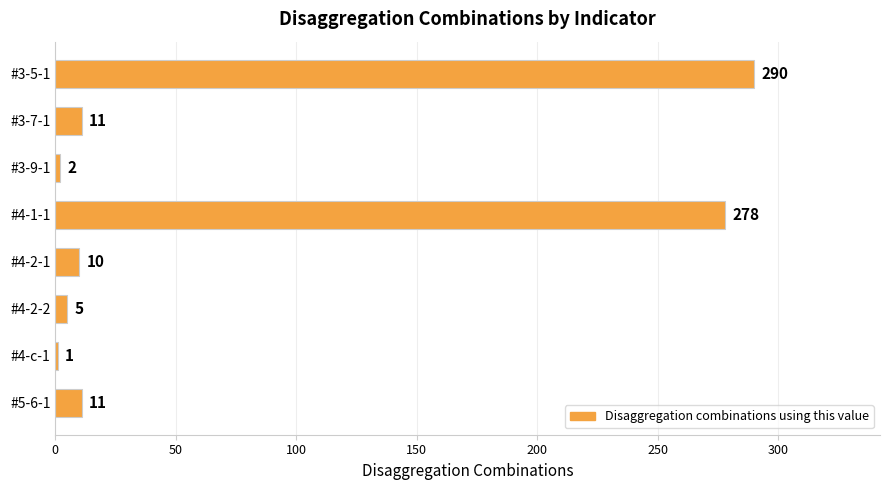

Which label corresponds to the largest value in the chart?

#3-5-1